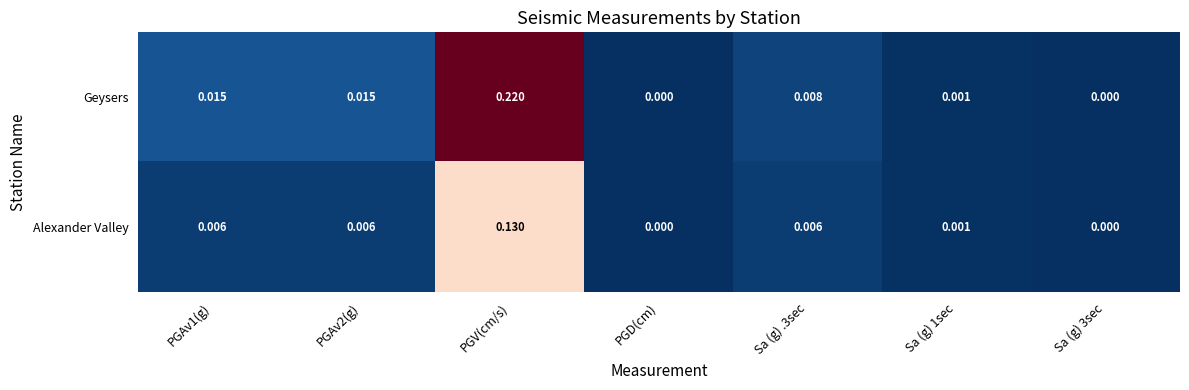

Rank the series by their average value, from lowest to highest.

Alexander Valley, Geysers